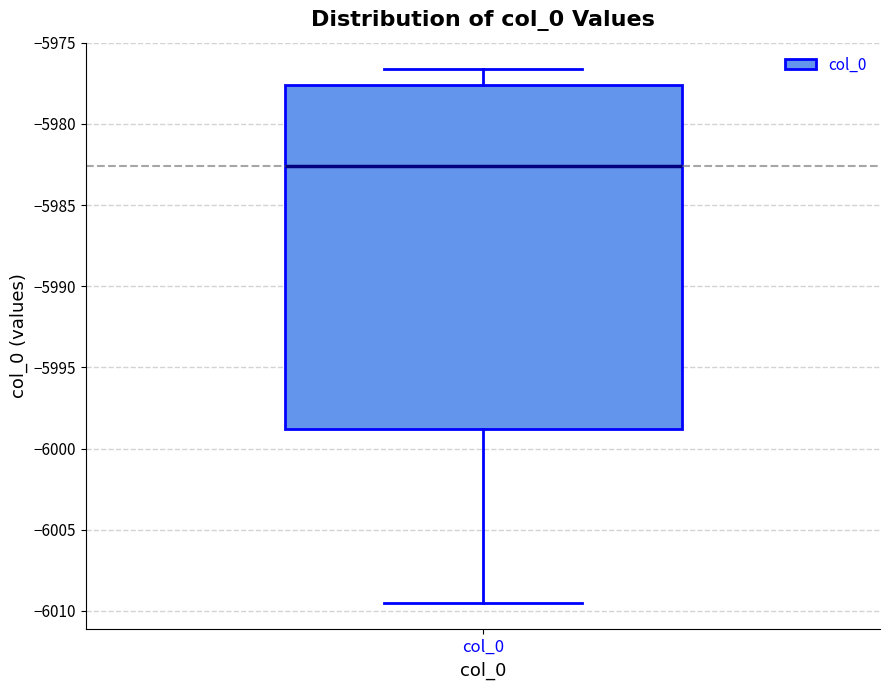

Transcribe this box plot: give where the median line is, the range the box spans, and where the two whiskers end, as read against the y-axis. The values are not printed on the chart, so give them approximately, as read against the axis.

median -5982.5, box -5999.0 to -5977.5, whiskers -6009.5 to -5976.5